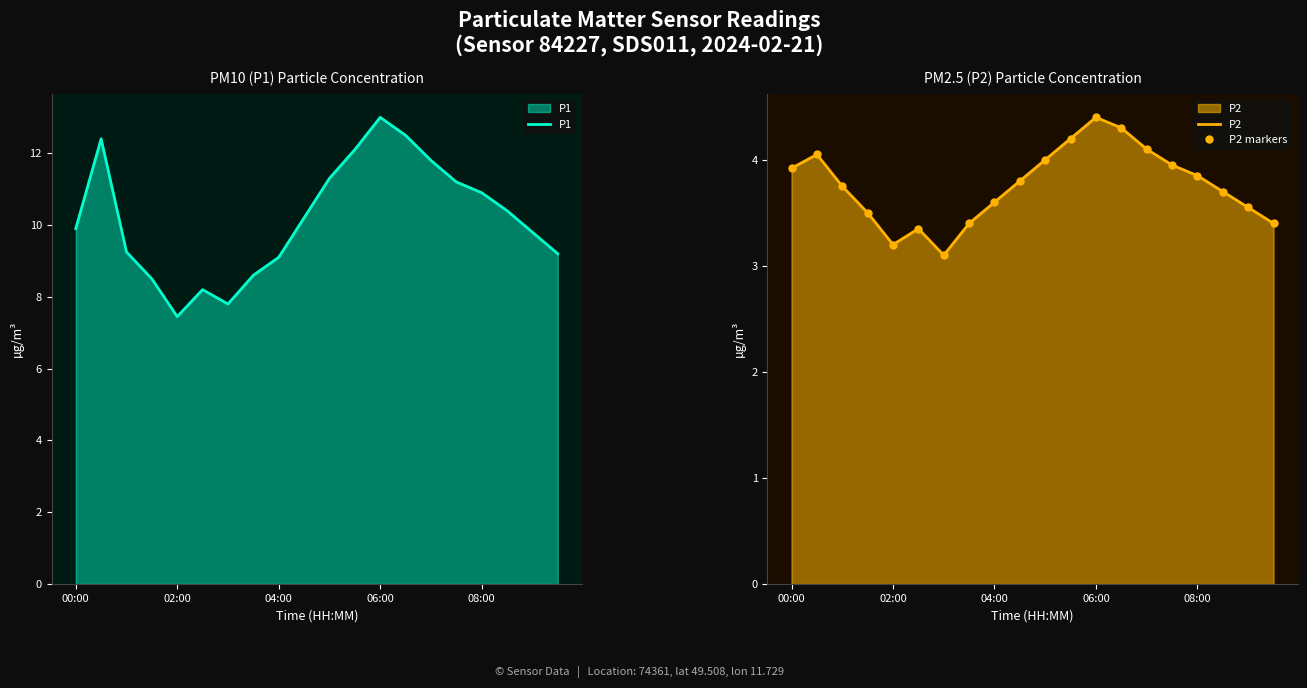

In P2 markers, how many points are lower than both neighbors (excluding endpoints)?

2